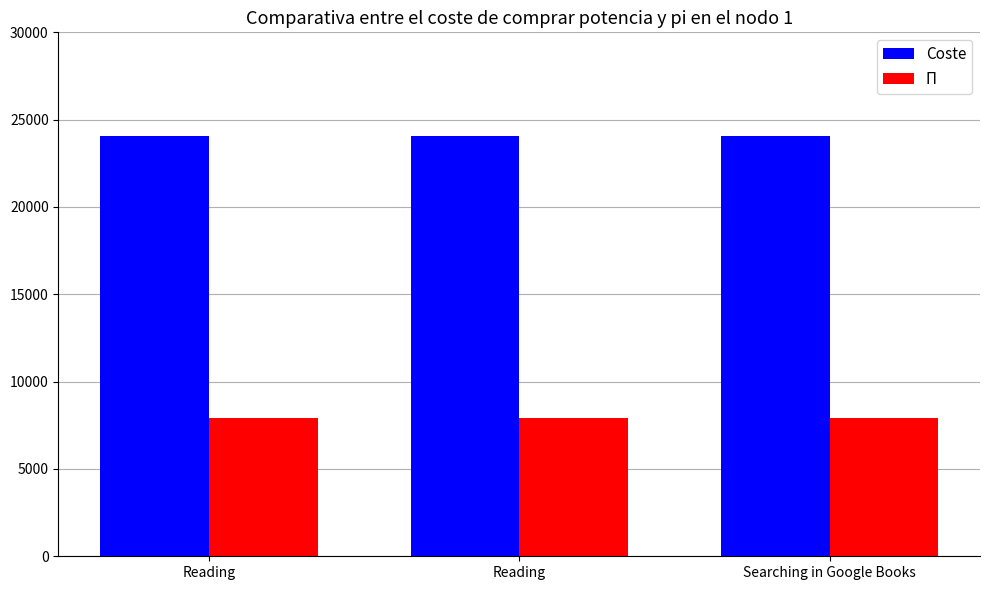

What is the difference between the second highest and minimum values in the Coste series?

2